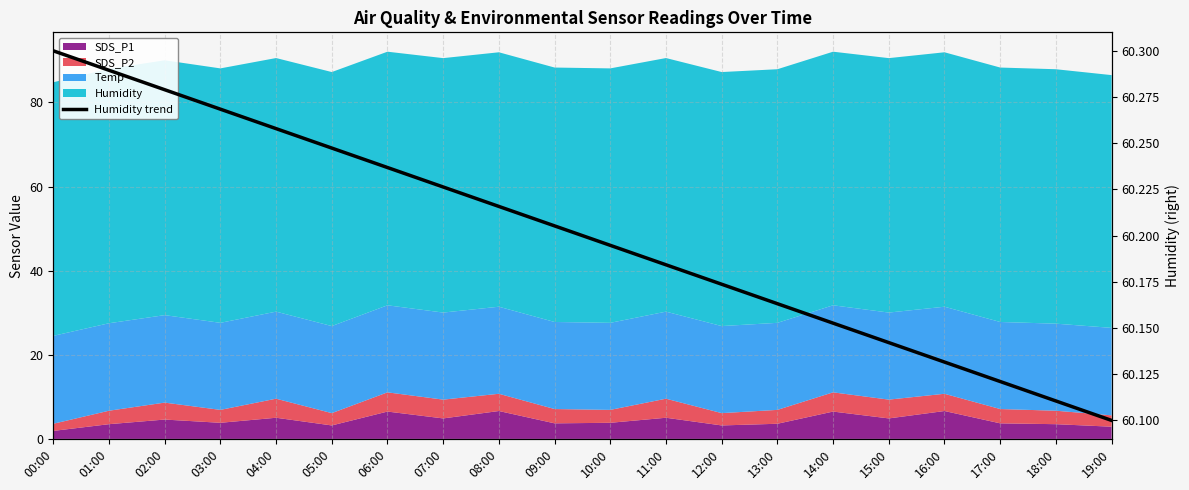

Approximately how many times larger is the value at 16:00 compared to 07:00?

1.0